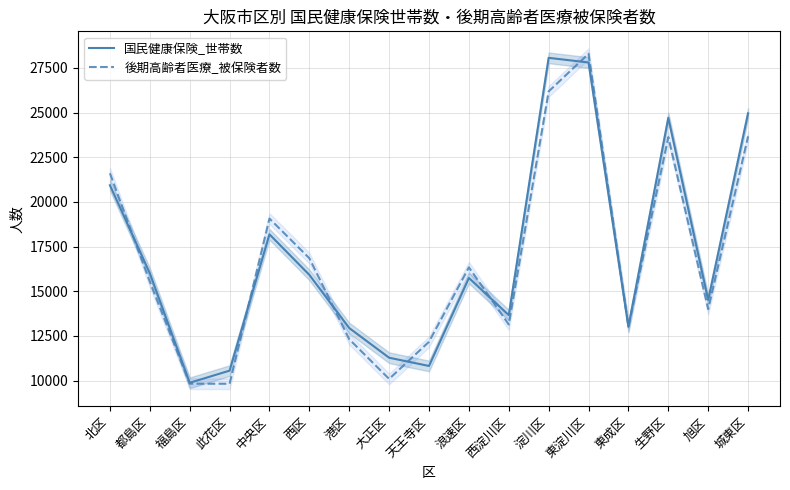

The 国民健康保険_世帯数 series shows 17845 at 天王寺区. True or false?

False